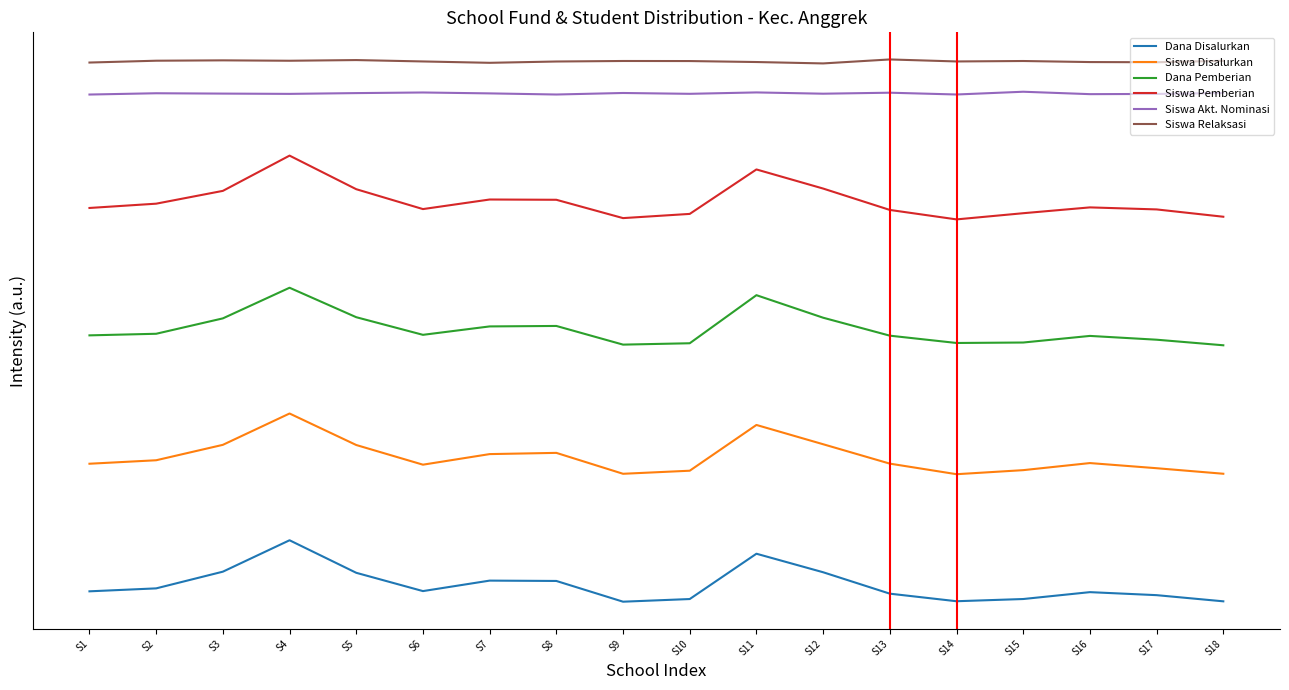

True or false: Dana Pemberian has a value of 4.2 at S16.

True